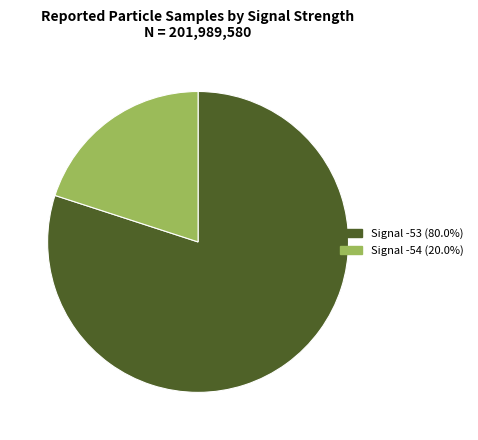

How many slices are in this pie chart?

2